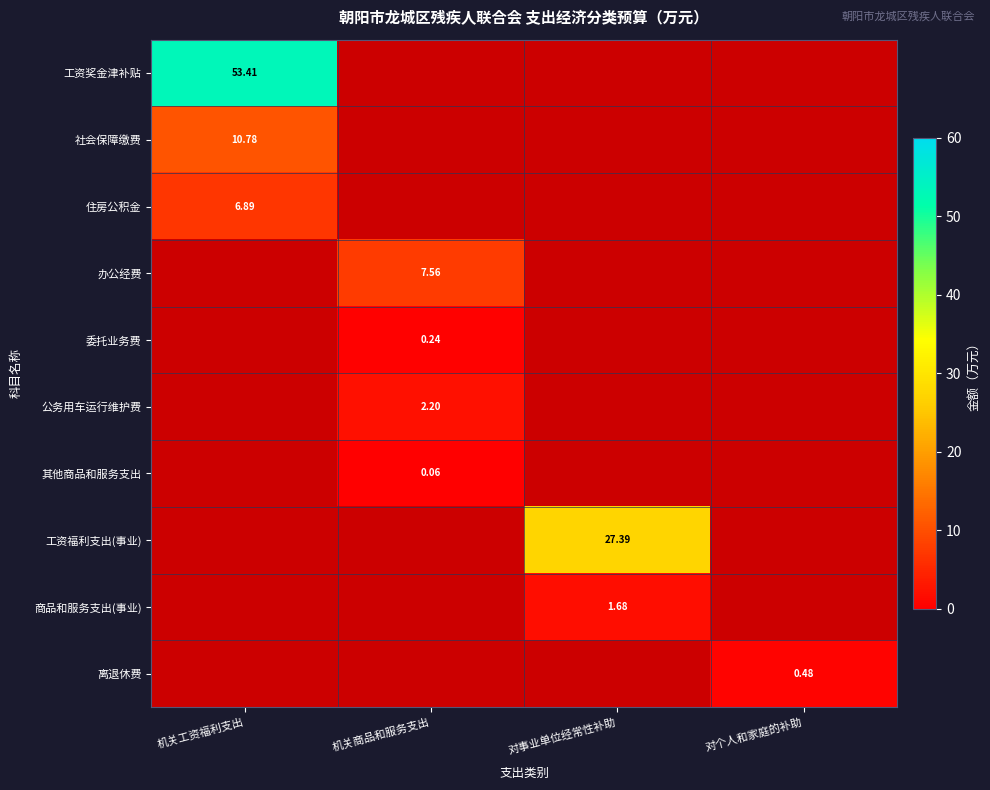

Count the number of data series in this chart.

10